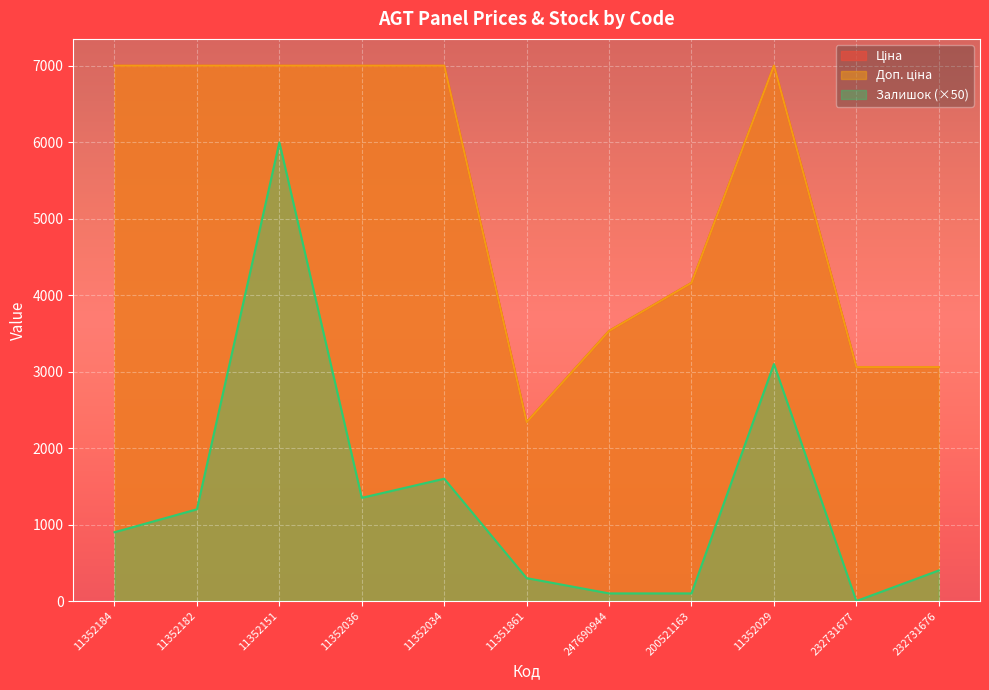

What is the difference between the Доп. ціна values at 11352184 and 232731676?

3942.7